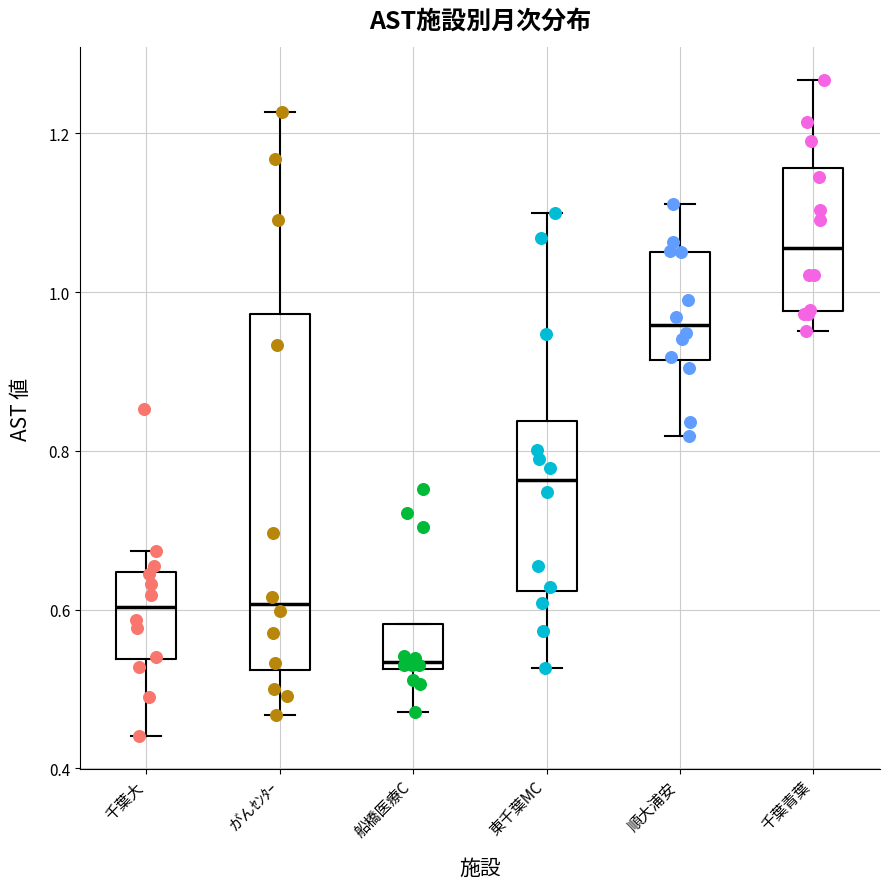

Where is the lower edge of the box for 船橋医療C on the y-axis? The values are not printed on the chart, so give them approximately, as read against the axis.

0.52